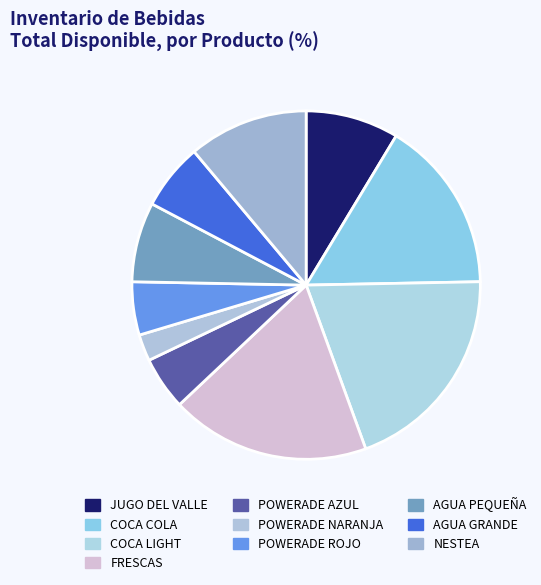

How many segments does this pie chart have?

10